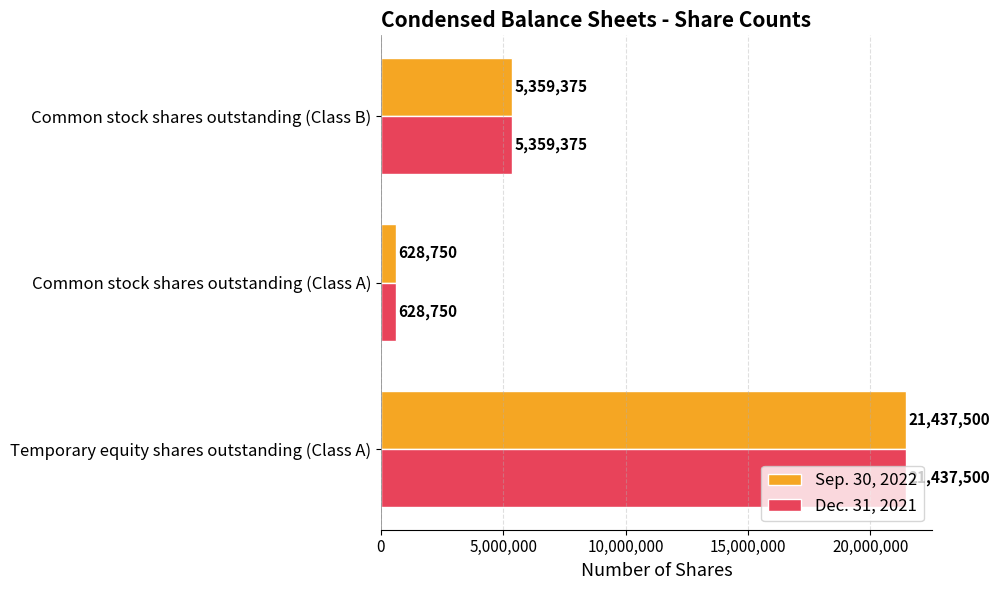

What is the difference between the maximum and second lowest values in the Dec. 31, 2021 series?

16078125